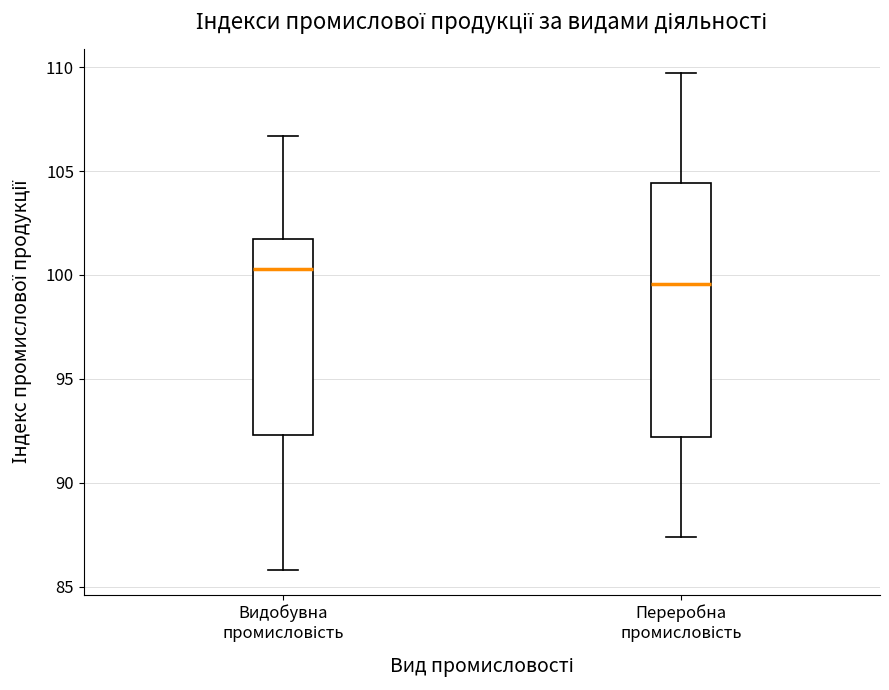

Reading left to right, transcribe this box plot: for each box, give where its median line is, the range the box spans, and where its two whiskers end, as read against the y-axis. The values are not printed on the chart, so give them approximately, as read against the axis.

Видобувна промисловість: median 100.5, box 92.5 to 101.5, whiskers 86.0 to 106.5
Переробна промисловість: median 99.5, box 92.0 to 104.5, whiskers 87.5 to 109.5